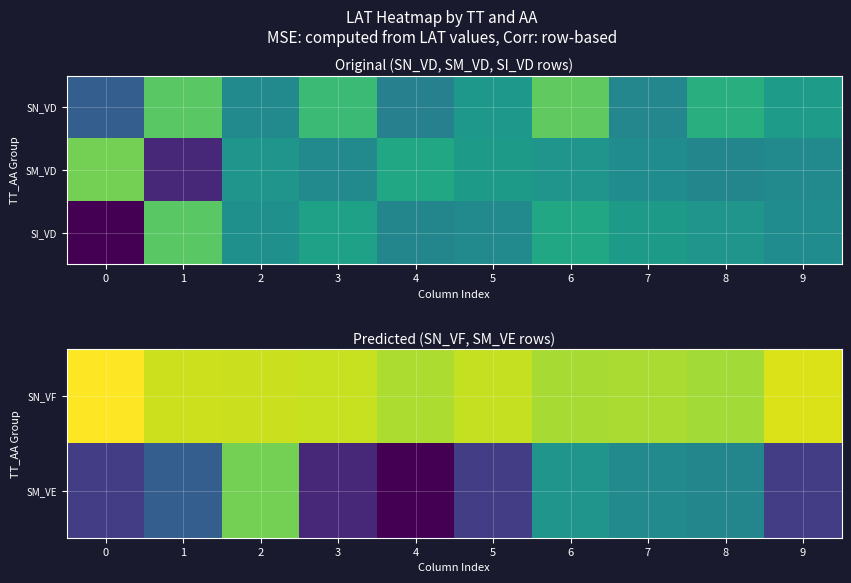

Reading left to right, extract all data points from this chart.

SN_VF: 0=60.6	1=56.8	2=56.6	3=56.4	4=54.4	5=56.3	6=54.0	7=54.2	8=53.7	9=58.0
SM_VE: 0=19.7	1=25.7	2=50.2	3=16.3	4=10.7	5=19.7	6=36.8	7=34.3	8=33.7	9=19.7
SI_VD: 0=10.7	1=47.8	2=35.8	3=39.2	4=33.6	5=34.3	6=40.7	7=37.8	8=36.8	9=35.0